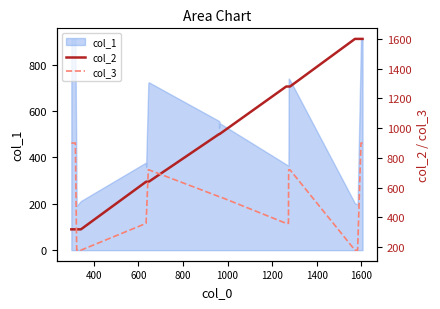

Is it true that col_3 equals 1268 at 14?

False